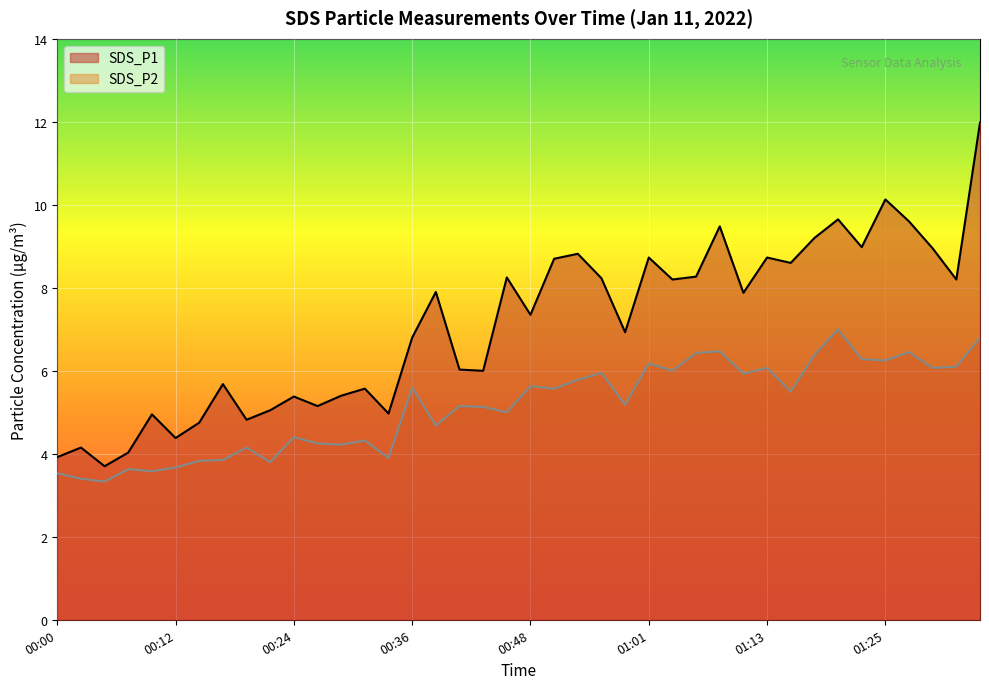

Rank the series at 00:53 from lowest to highest value.

SDS_P2, SDS_P1